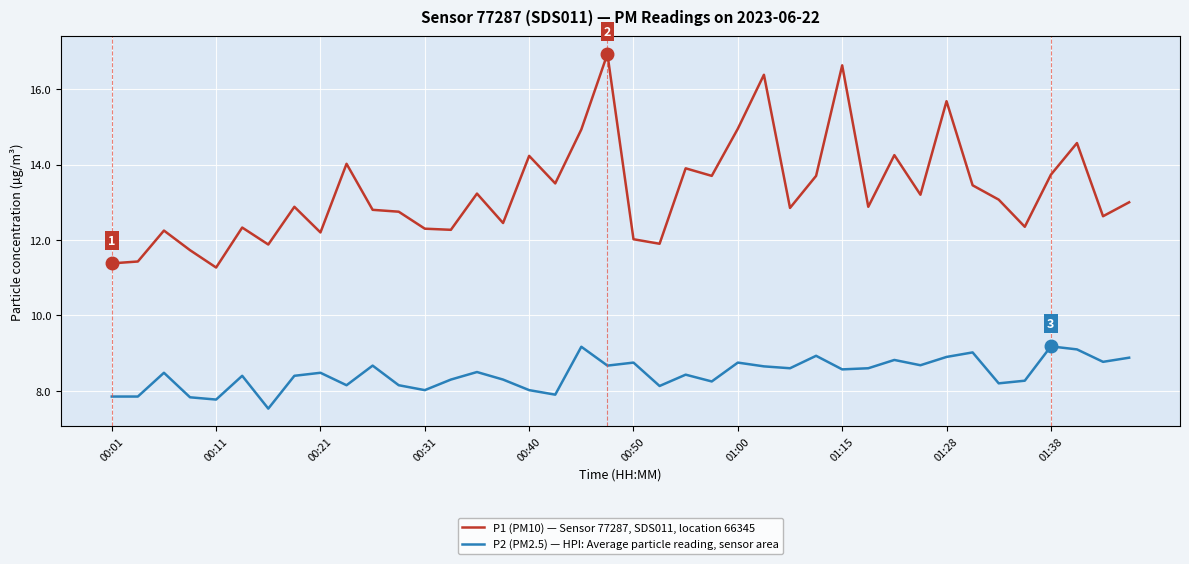

What is the greatest value displayed?

16.9